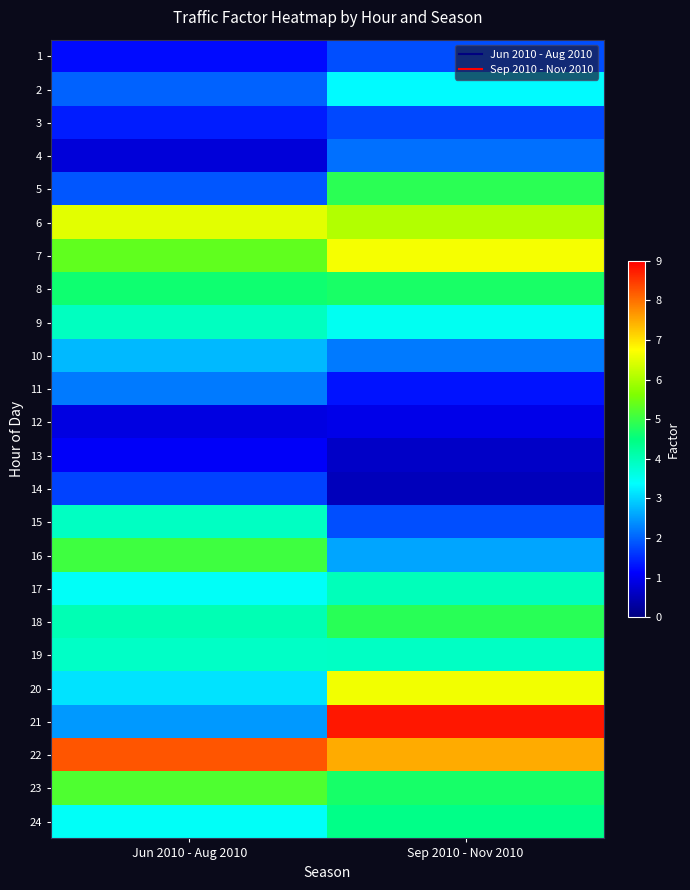

Between Sep 2010 - Nov 2010 and Jun 2010 - Aug 2010, which is larger?

Sep 2010 - Nov 2010